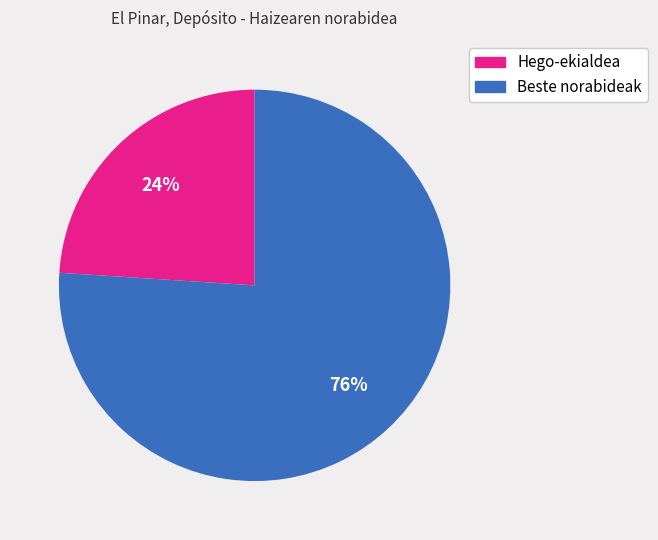

Is there a majority slice in this chart?

Yes